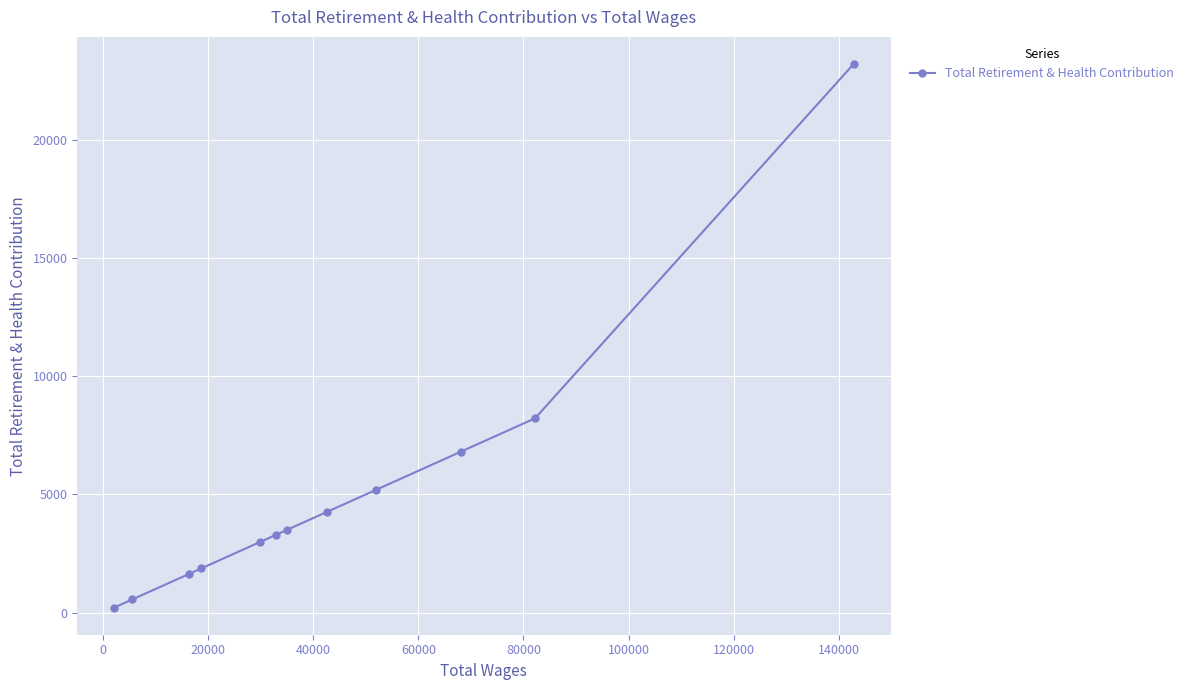

What is the average value?

5149